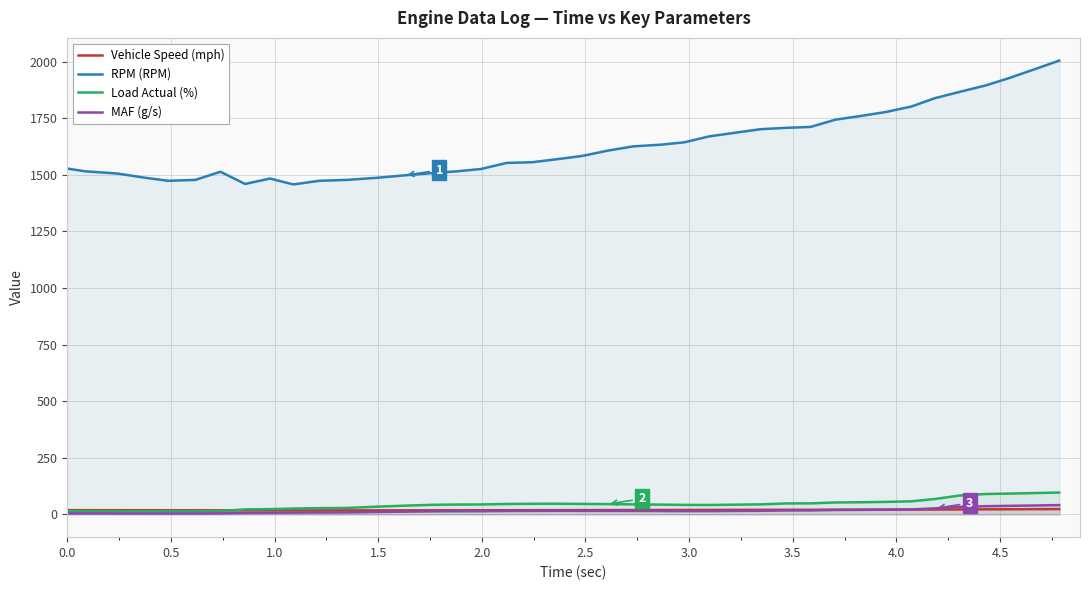

What is the smallest value displayed?

4.4